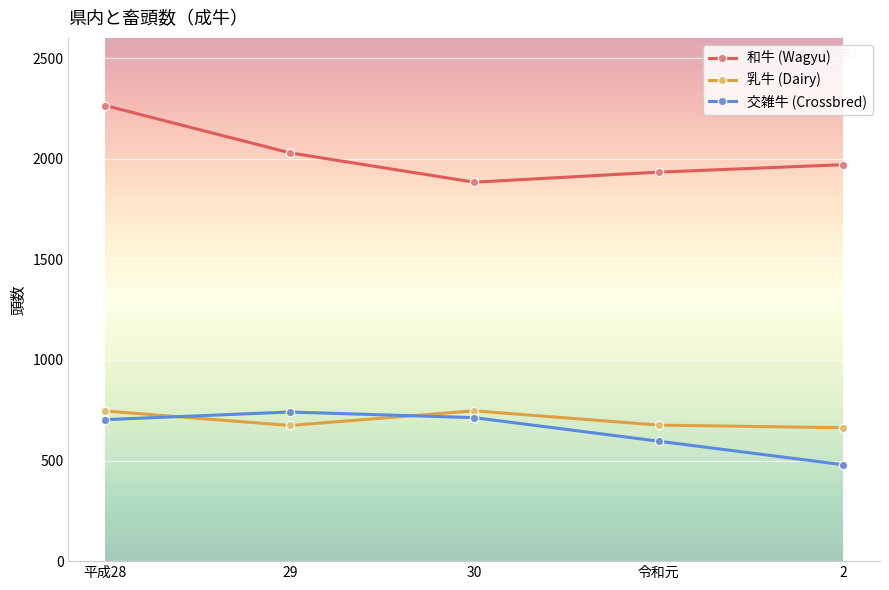

Which series has the largest total across all categories?

和牛 (Wagyu)